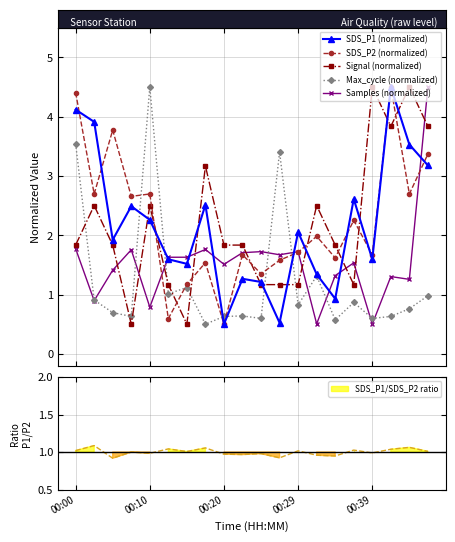

How many times do Max_cycle (normalized) and Signal (normalized) cross each other?

7